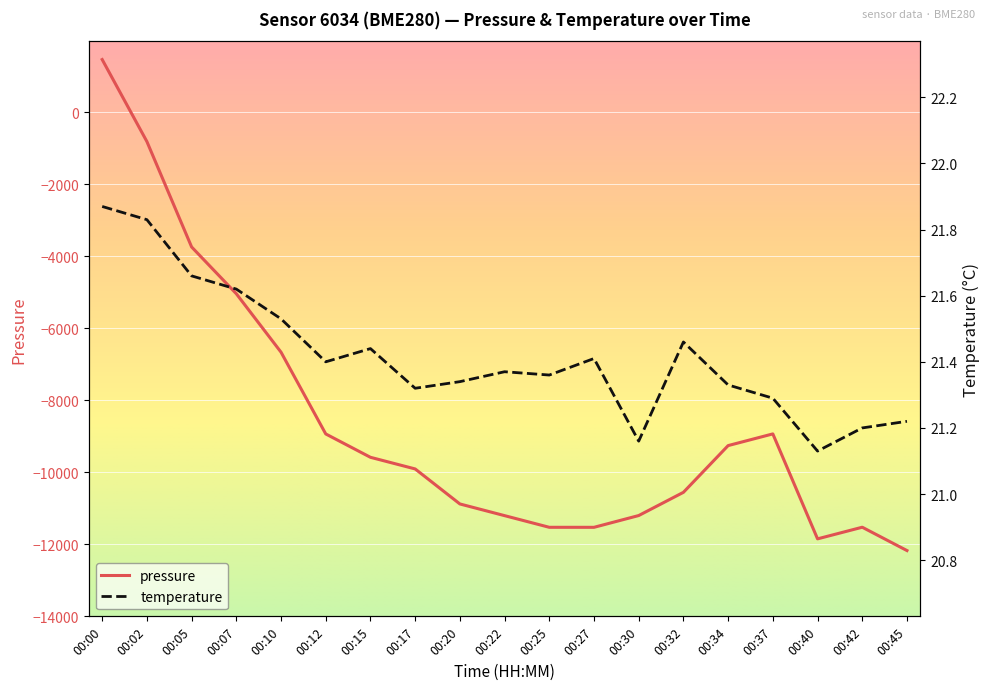

How many interior local valleys does the pressure series have?

2